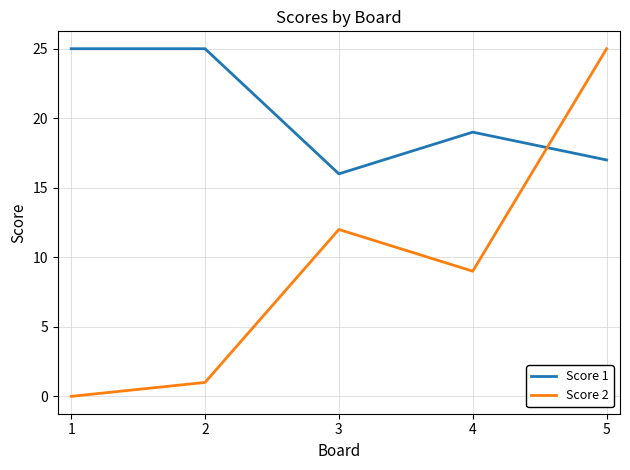

At which category is the sum across all series the highest?

5